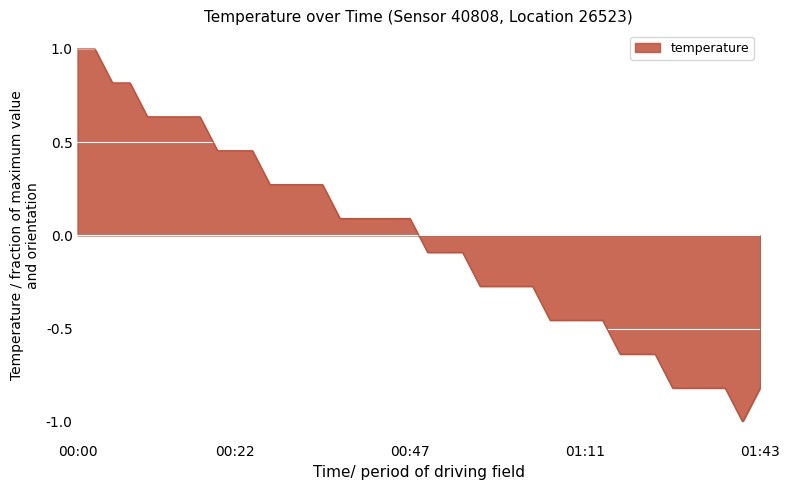

How many lines are shown in the chart?

1